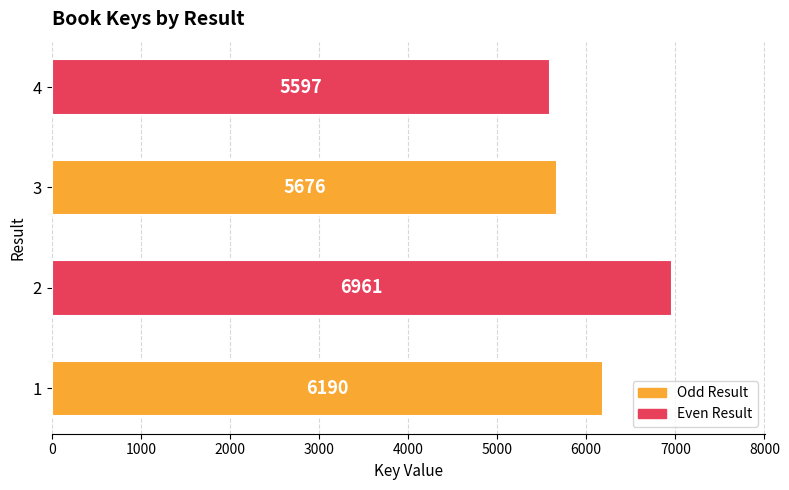

What is the average value?

6106